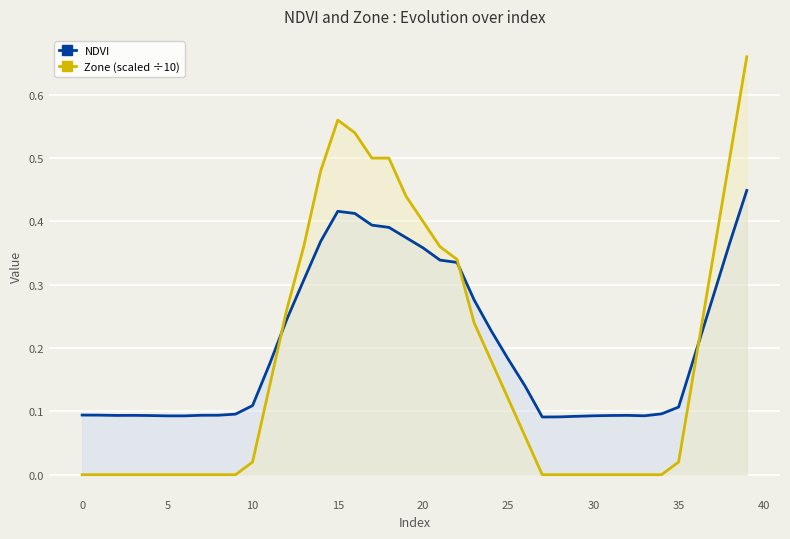

Where do NDVI and Zone (scaled ÷10) first cross each other?

11 and 12